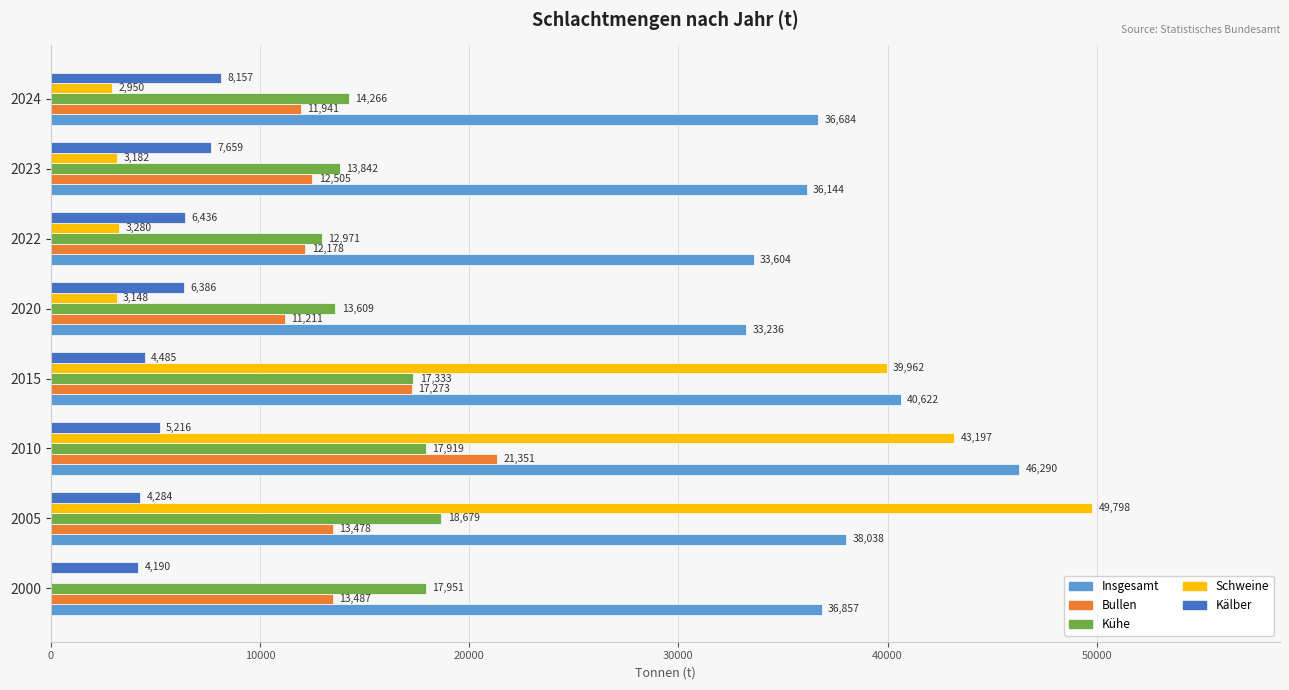

What is the total value across all series at 2020?

67590